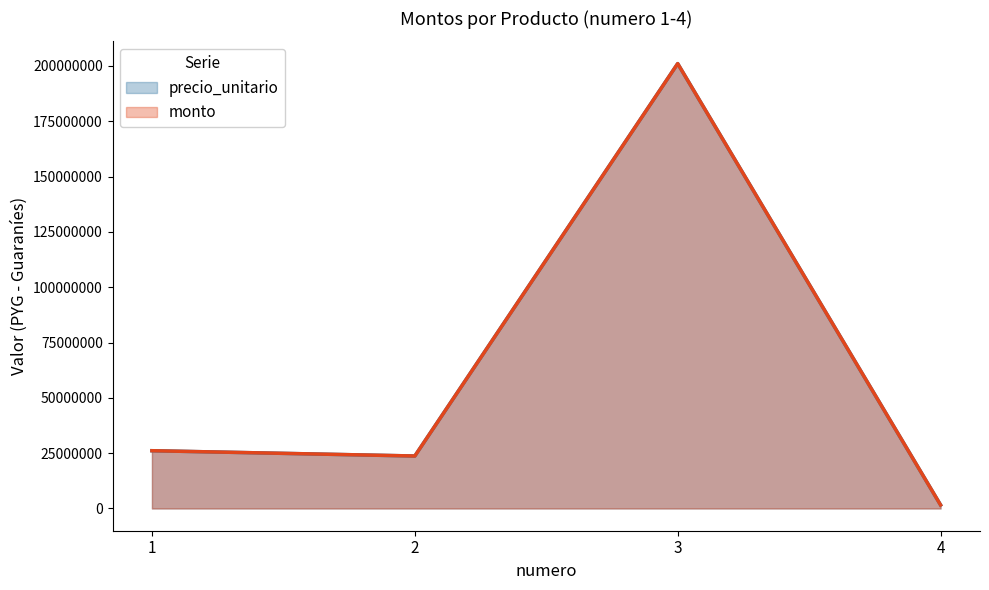

Rank the categories by monto value from lowest to highest.

4, 2, 1, 3